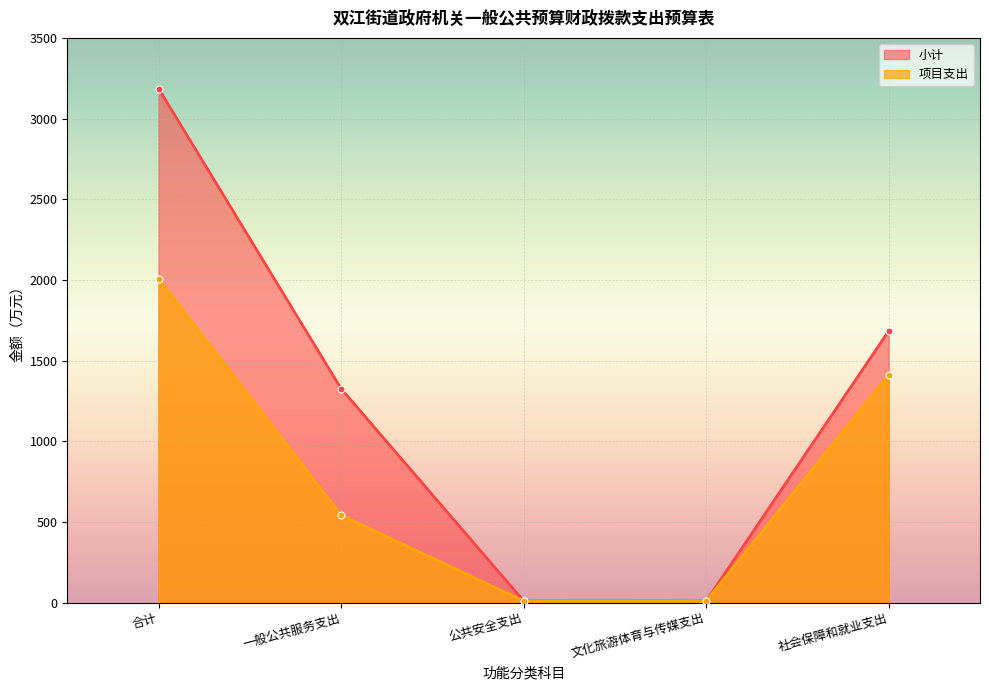

Which has a higher value, 文化旅游体育与传媒支出 or 社会保障和就业支出?

社会保障和就业支出